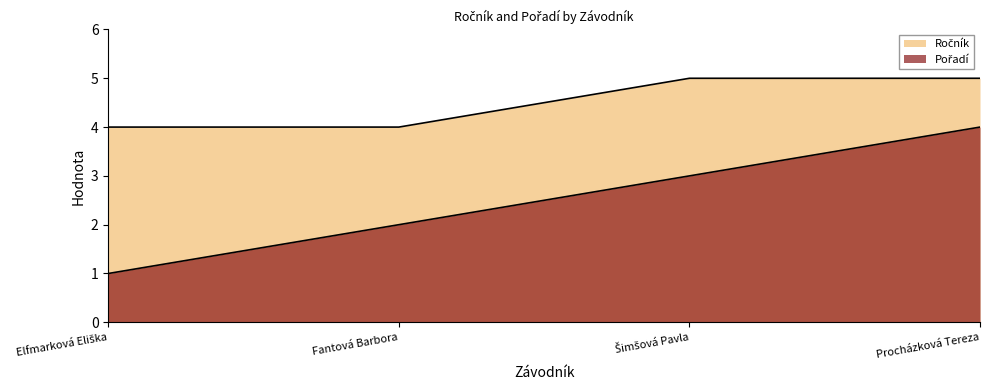

What is the difference between the highest and lowest values at Šimšová Pavla?

2